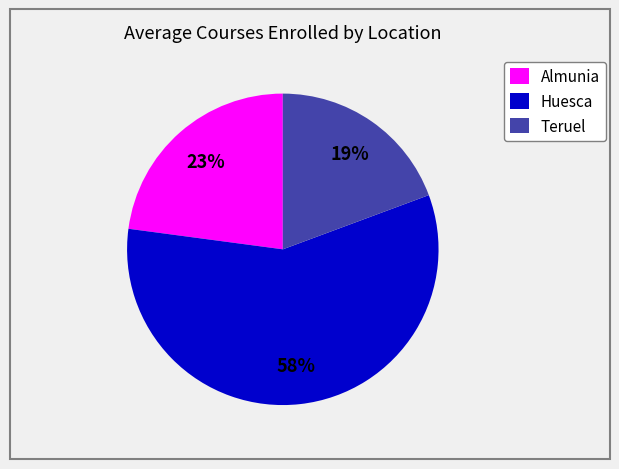

Is the sum of Almunia and Teruel greater than half?

No